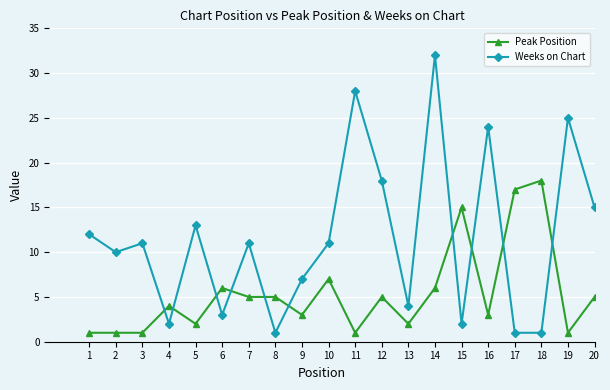

At which category does Weeks on Chart reach its first local valley?

2